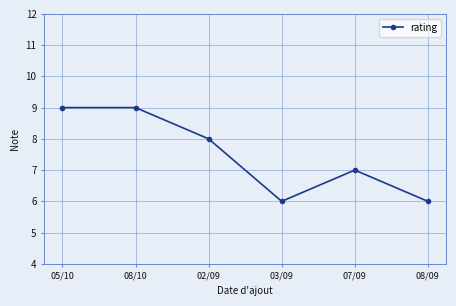

How many values are below 8?

3